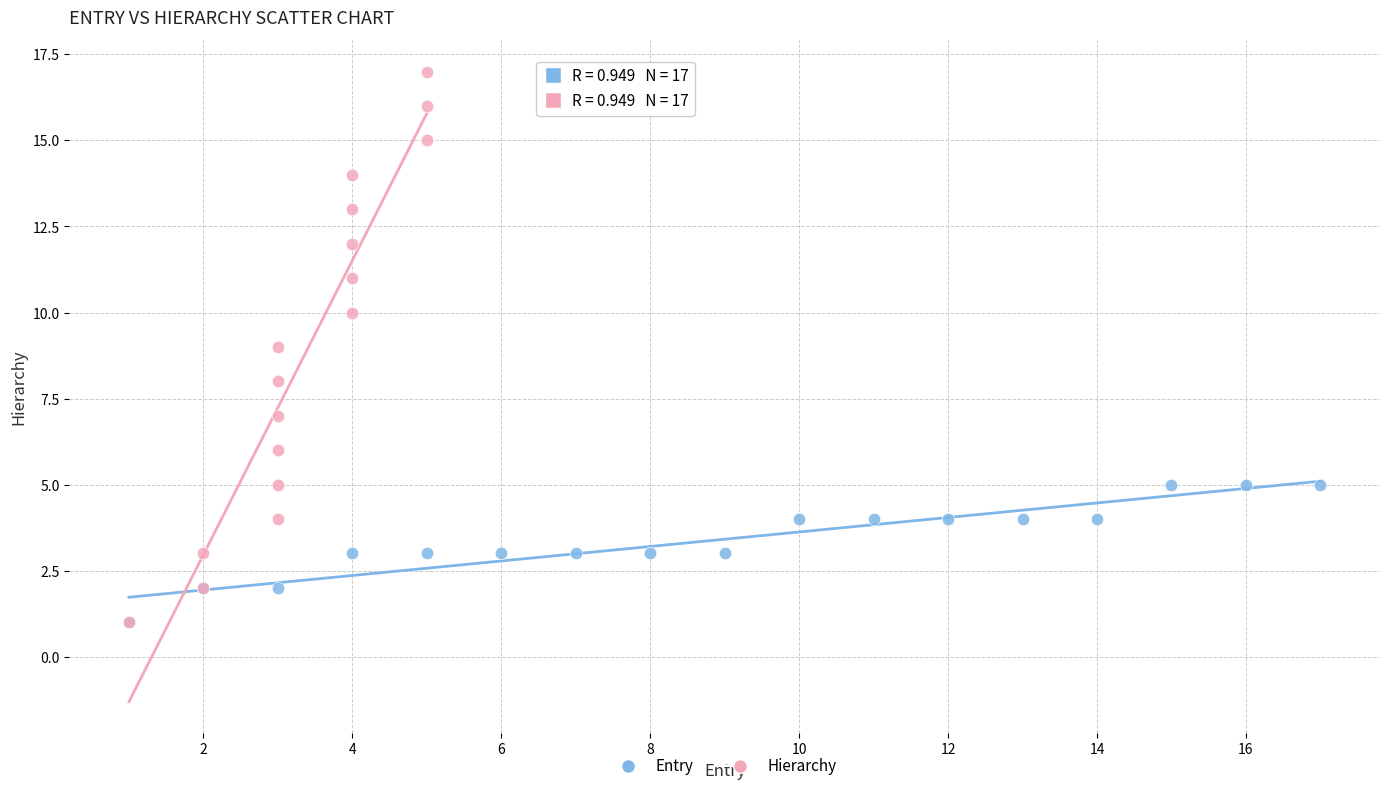

Which series has the widest spread of Y values?

Hierarchy